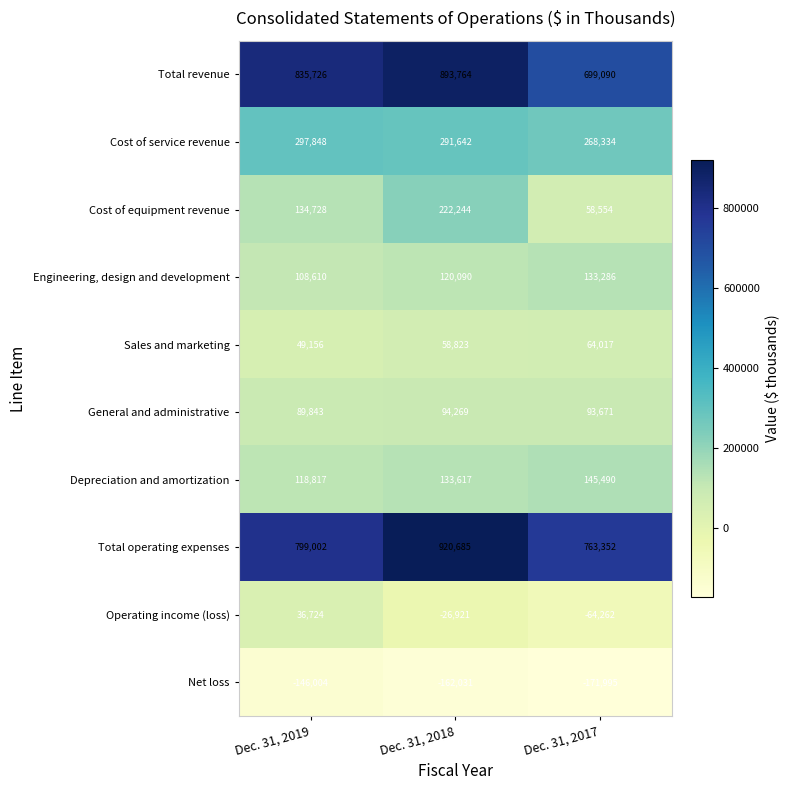

Where is Net loss nearest to the value -158999?

Dec. 31, 2018